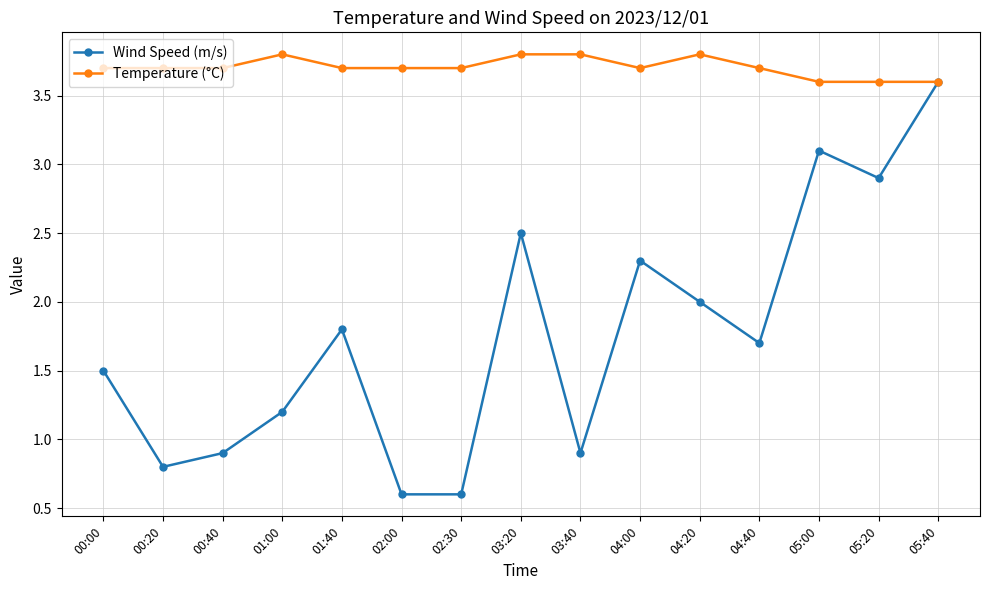

Where is the first local minimum for Wind Speed (m/s)?

00:20